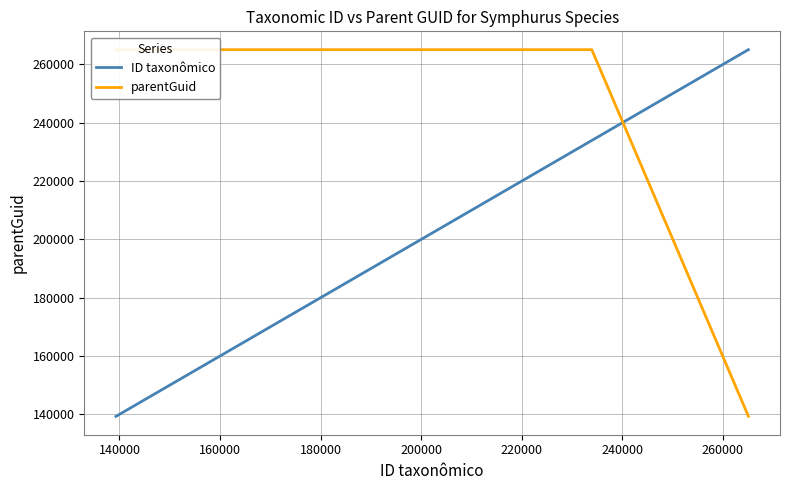

True or false: ID taxonômico has more than 0 interior local peaks.

False